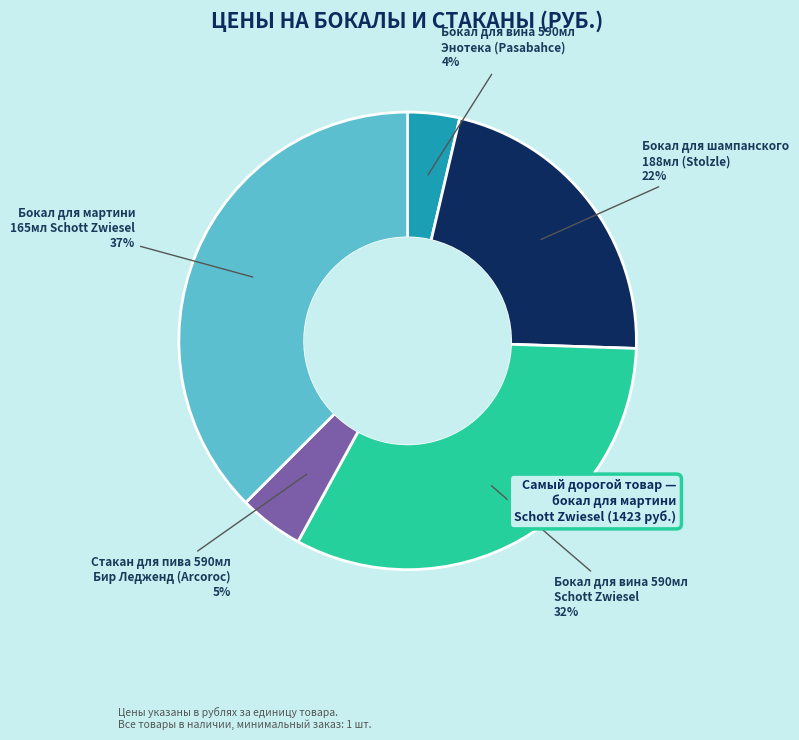

Is there a majority slice in this chart?

No